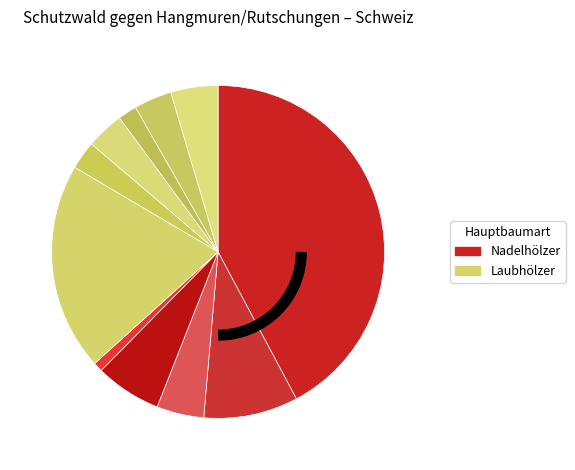

How many segments does this pie chart have?

11